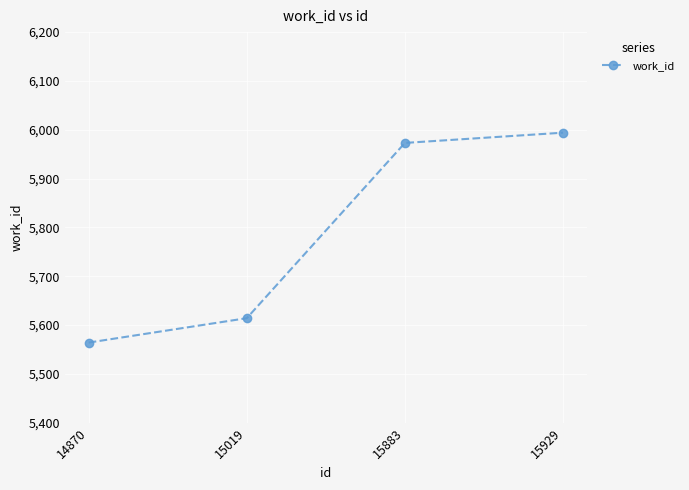

Between 15929 and 15883, which is larger?

15929